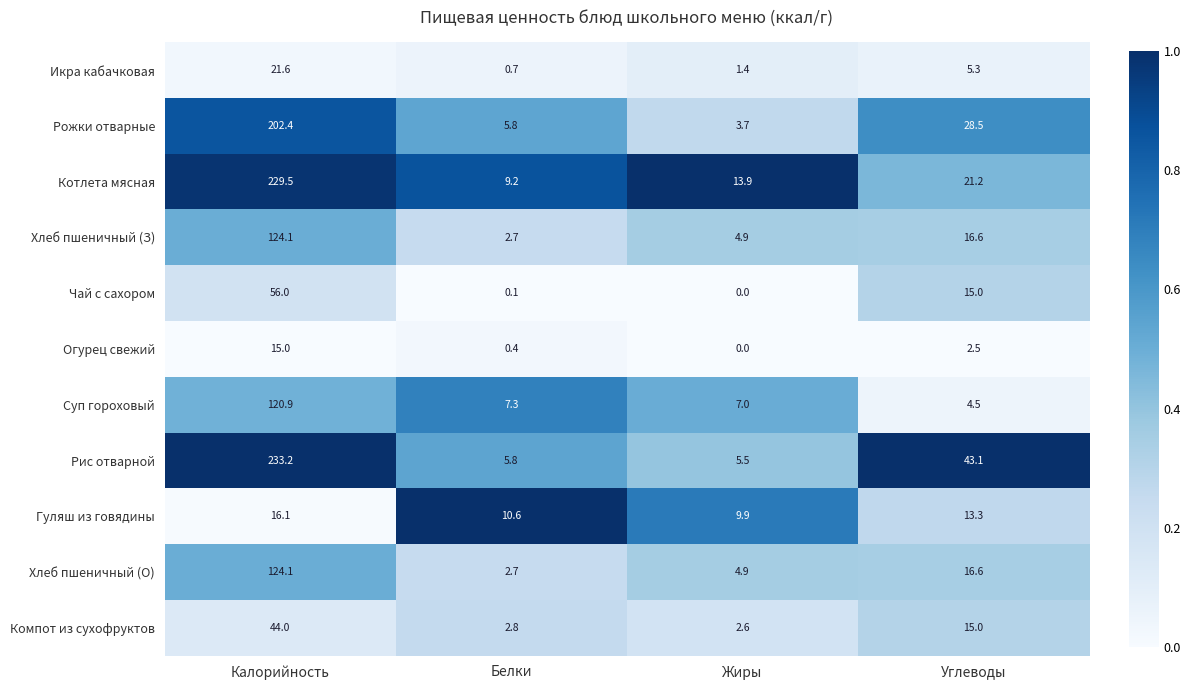

Rank the categories by Огурец свежий value from highest to lowest.

Калорийность, Углеводы, Белки, Жиры